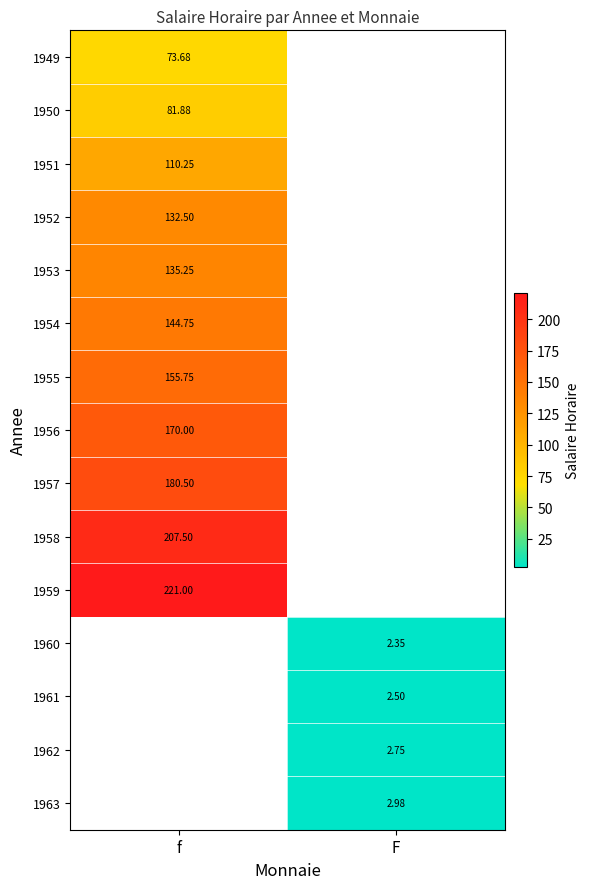

The 1961 series shows 2.5 at F. True or false?

True